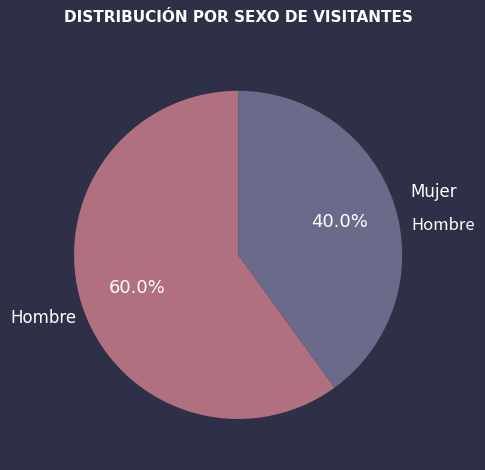

To the nearest percent, what is the difference between the largest and smallest slice percentages?

20%